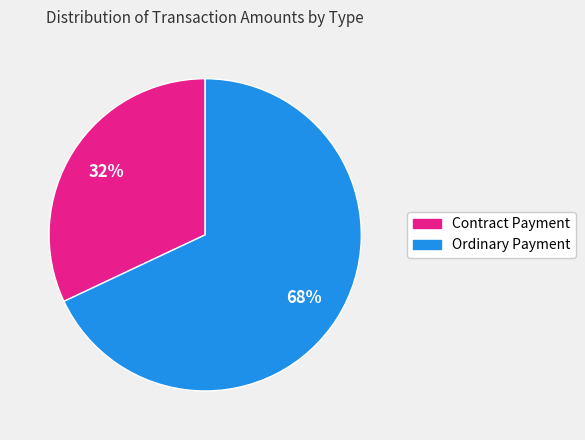

To the nearest percent, what is the difference between the largest and smallest slice percentages?

36%